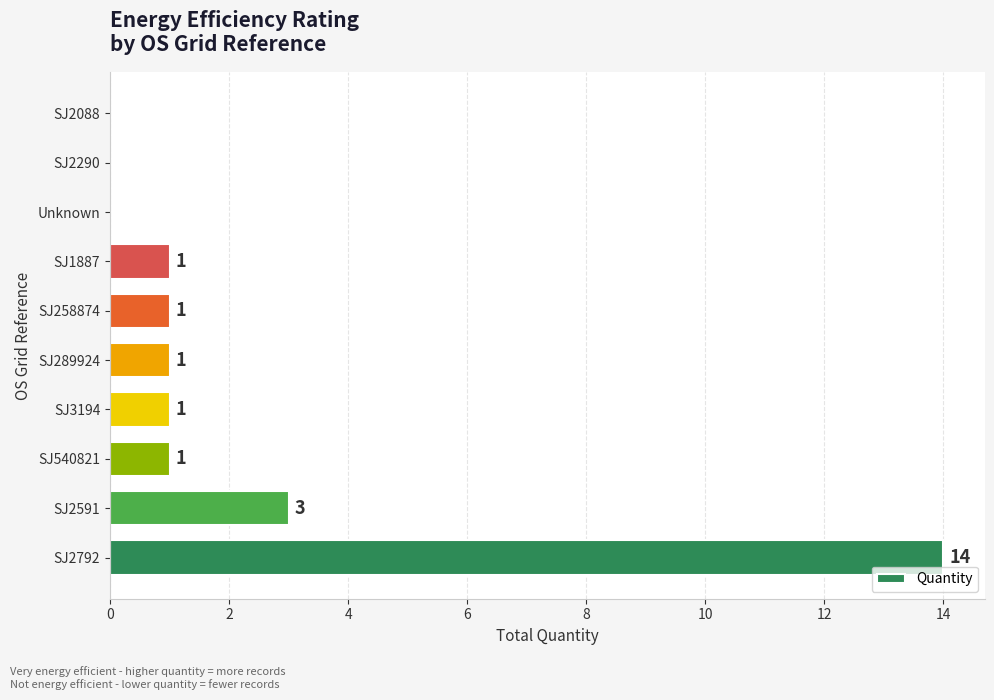

What is the ratio of the value at SJ3194 to the value at SJ540821?

1.0